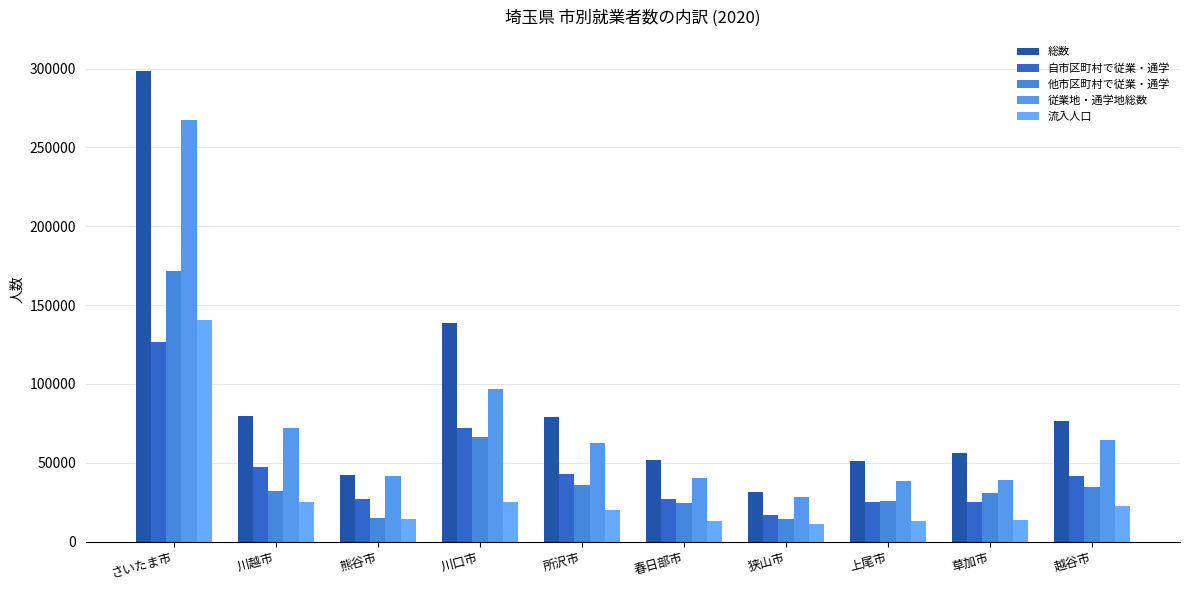

What is the total value across all series at 越谷市?

240731